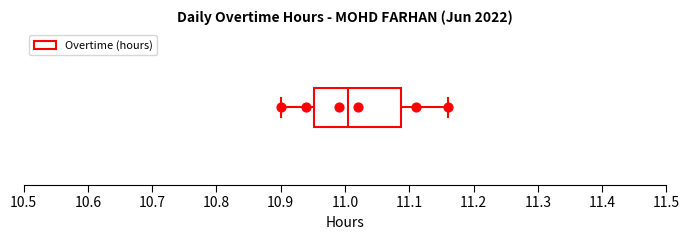

Where does the left whisker of the box end on the x-axis? The values are not printed on the chart, so give them approximately, as read against the axis.

10.90